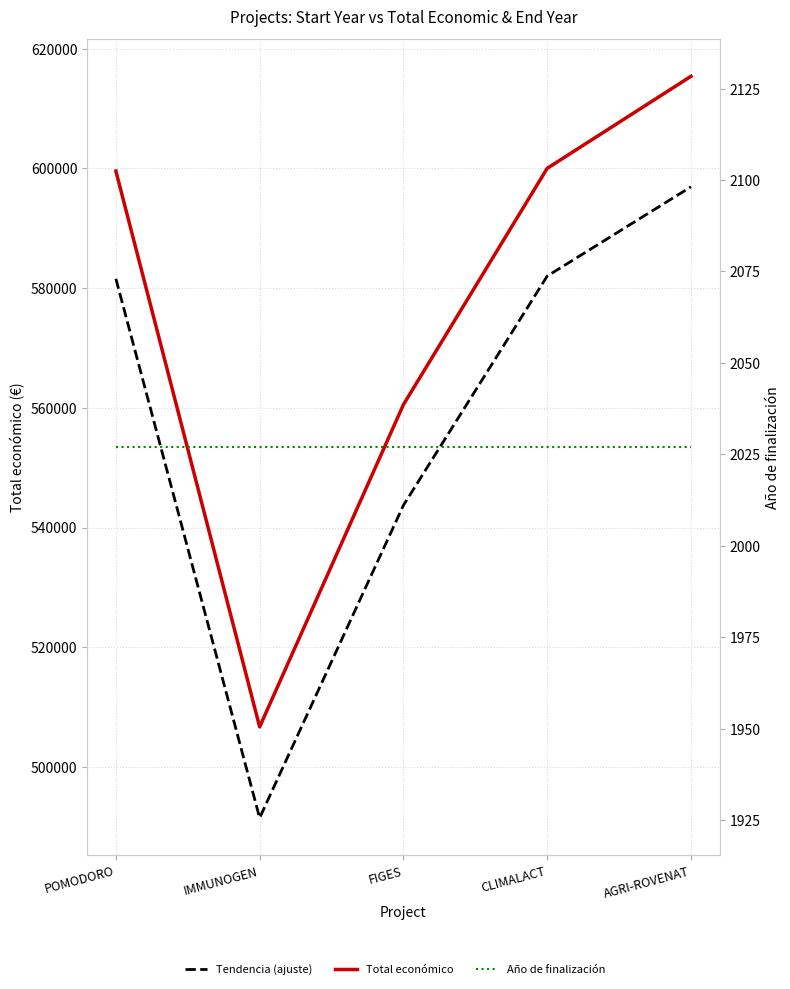

Reading right to left, transcribe all the data shown in this chart.

Total económico: 615375.0	600000.0	560529.0	506703.0	599540.0
Tendencia (ajuste): 596913.8	582000.0	543713.1	491501.9	581553.8
Año de finalización: 2027.0	2027.0	2027.0	2027.0	2027.0